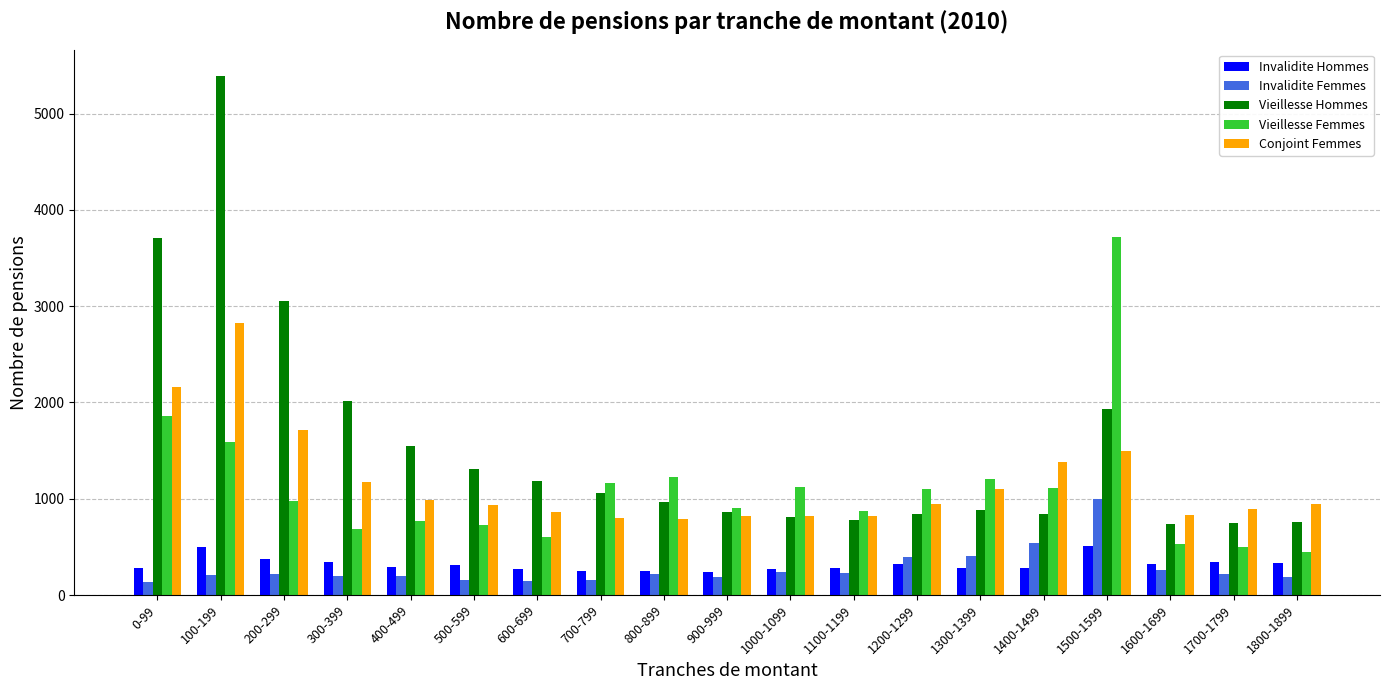

Is the value of Conjoint Femmes at 1200-1299 greater than the value of Invalidite Hommes at 300-399?

Yes